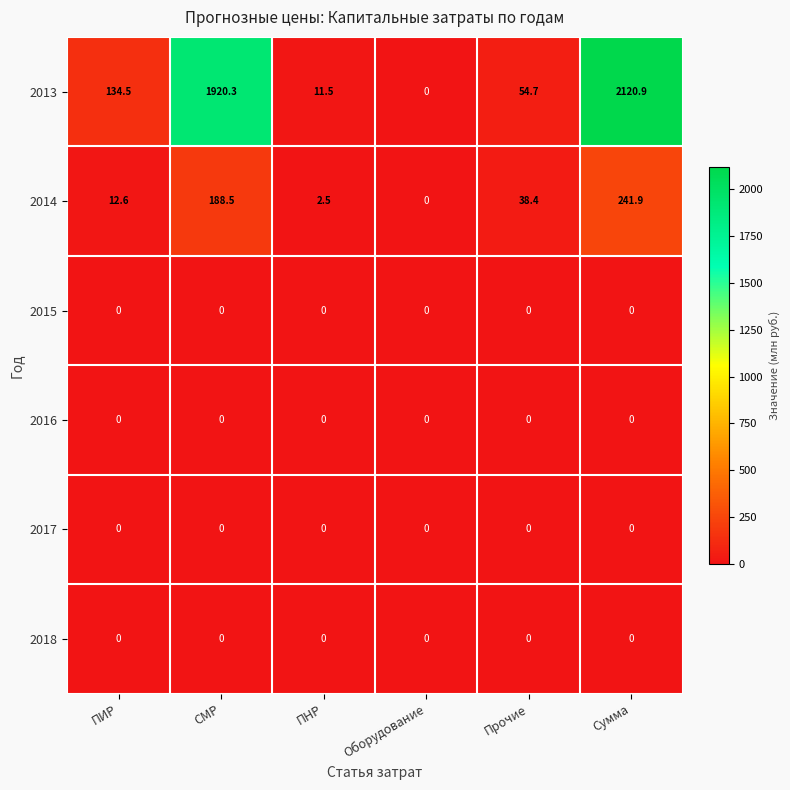

At which category is the sum across all series the highest?

Сумма